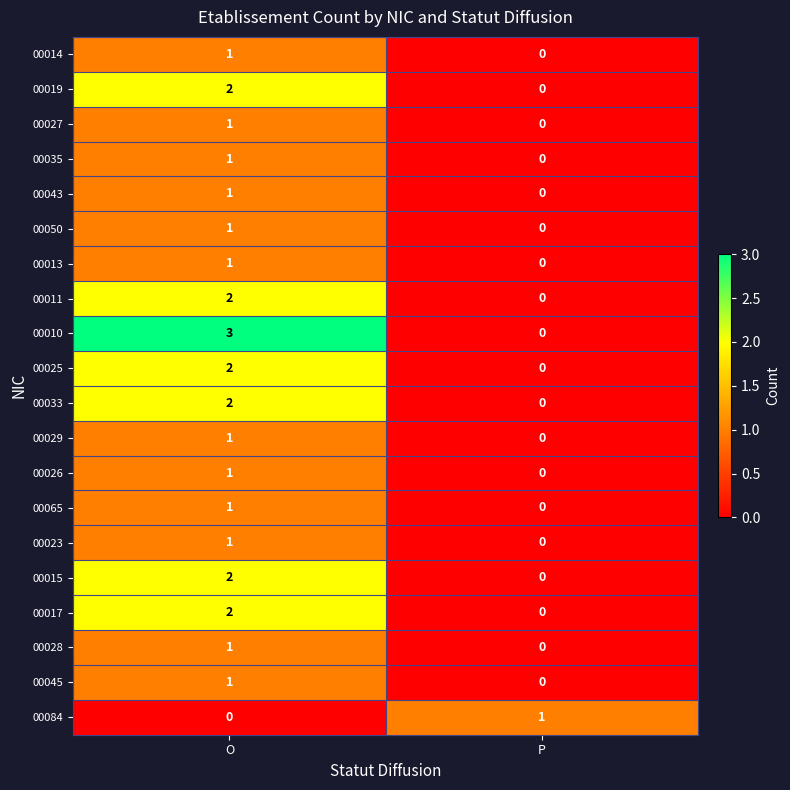

At which category does the chart reach its peak across all series?

O